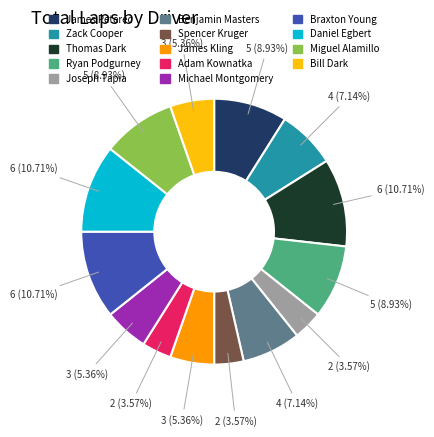

To the nearest percent, what is the difference between the Zack Cooper and Ryan Podgurney slice percentages?

2%